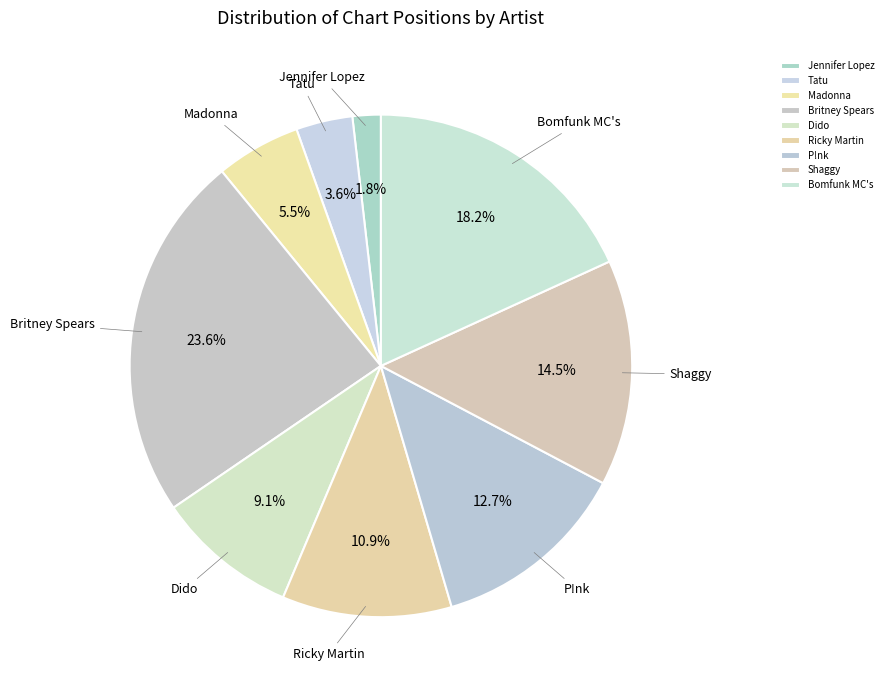

Approximately how many times larger is the value at Madonna compared to Dido?

0.6